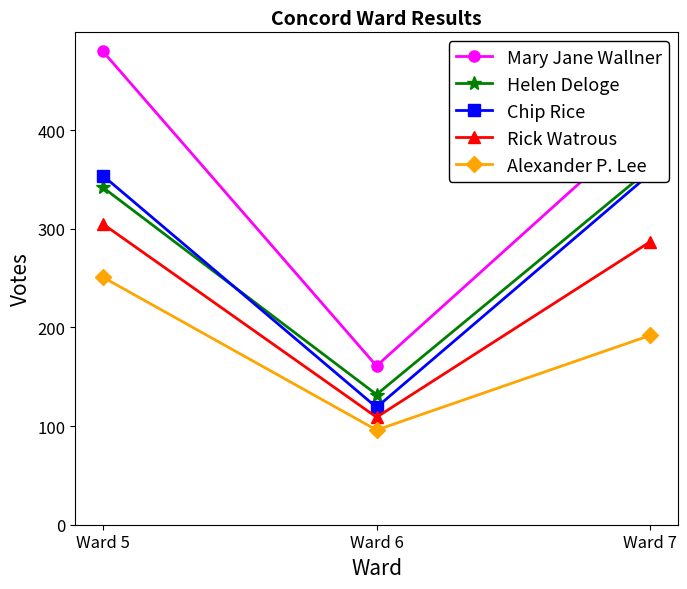

List the series in order of their peak value, highest first.

Mary Jane Wallner, Helen Deloge, Chip Rice, Rick Watrous, Alexander P. Lee